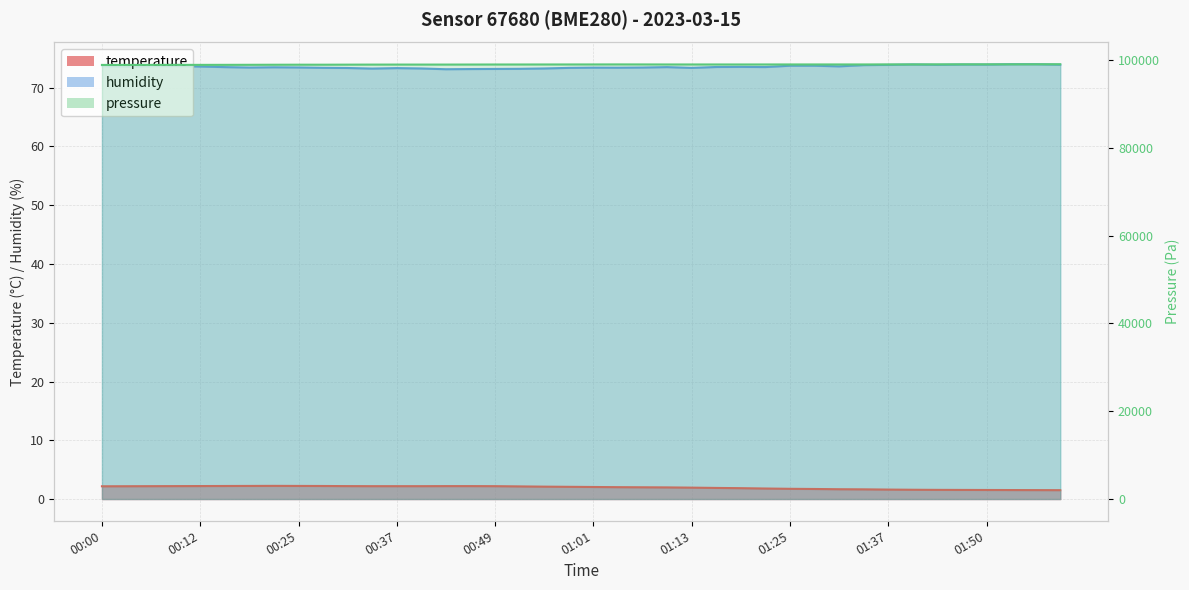

Is it true that temperature equals 2.1 at 00:58?

True